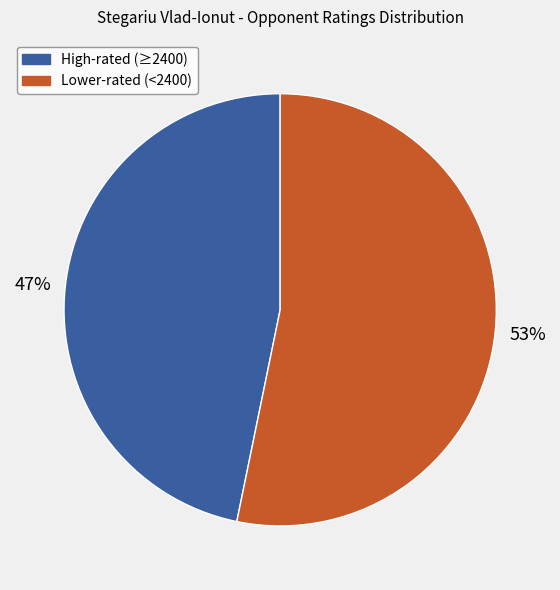

To the nearest percent, what is the average slice percentage?

50%